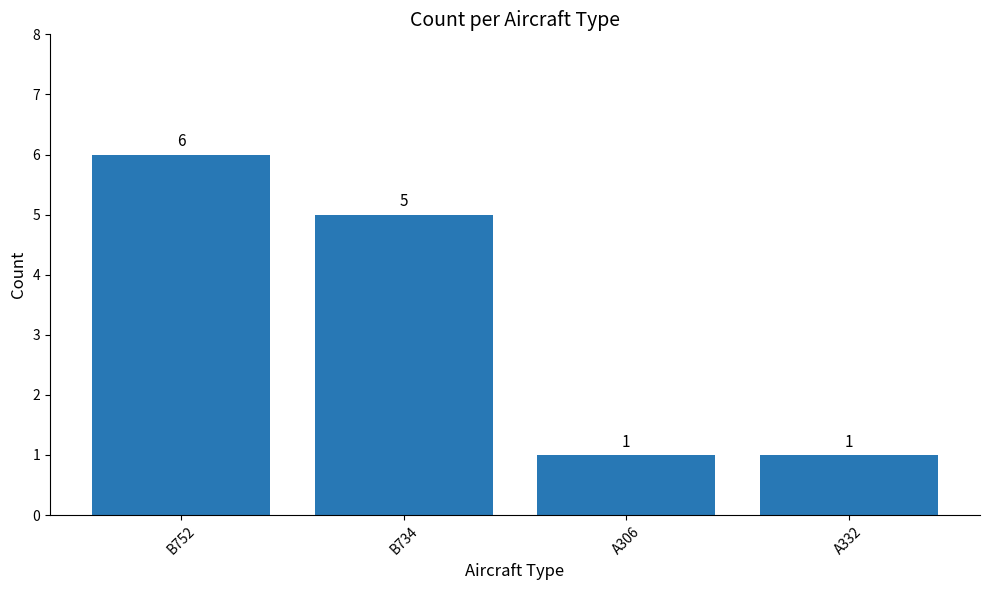

What is the change in value from B734 to A306?

-4